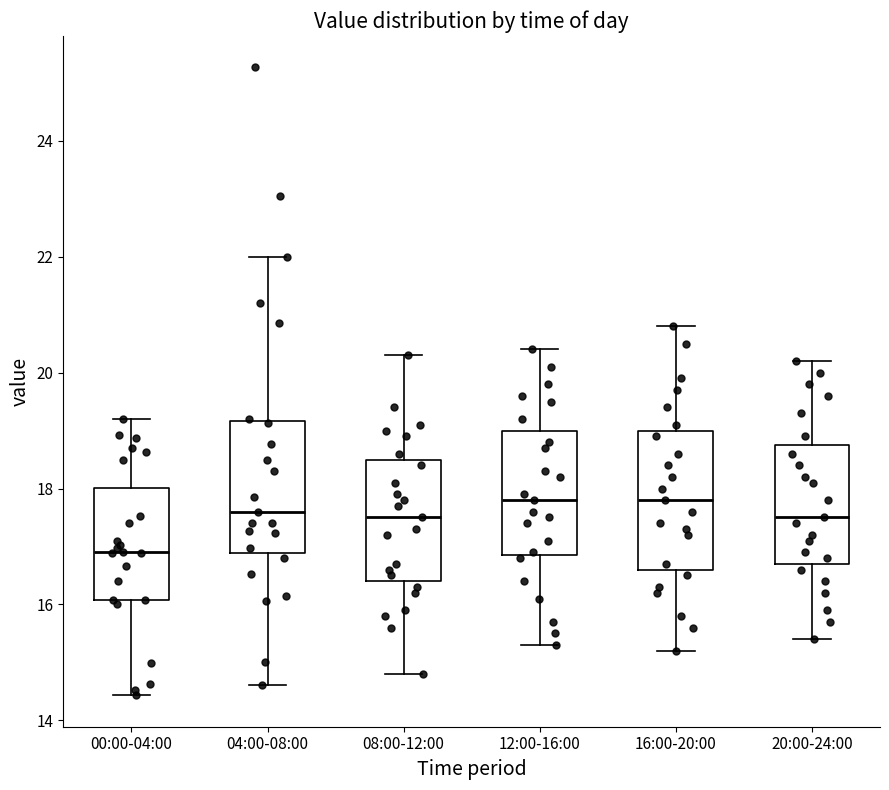

Reading left to right, read every box against the y-axis: the position of its median line, the range the box covers, and the ends of its whiskers. The values are not printed on the chart, so give them approximately, as read against the axis.

00:00-04:00: median 17.0, box 16.0 to 18.0, whiskers 14.4 to 19.2
04:00-08:00: median 17.6, box 16.8 to 19.2, whiskers 14.6 to 22.0
08:00-12:00: median 17.6, box 16.4 to 18.6, whiskers 14.8 to 20.4
12:00-16:00: median 17.8, box 16.8 to 19.0, whiskers 15.4 to 20.4
16:00-20:00: median 17.8, box 16.6 to 19.0, whiskers 15.2 to 20.8
20:00-24:00: median 17.6, box 16.8 to 18.8, whiskers 15.4 to 20.2